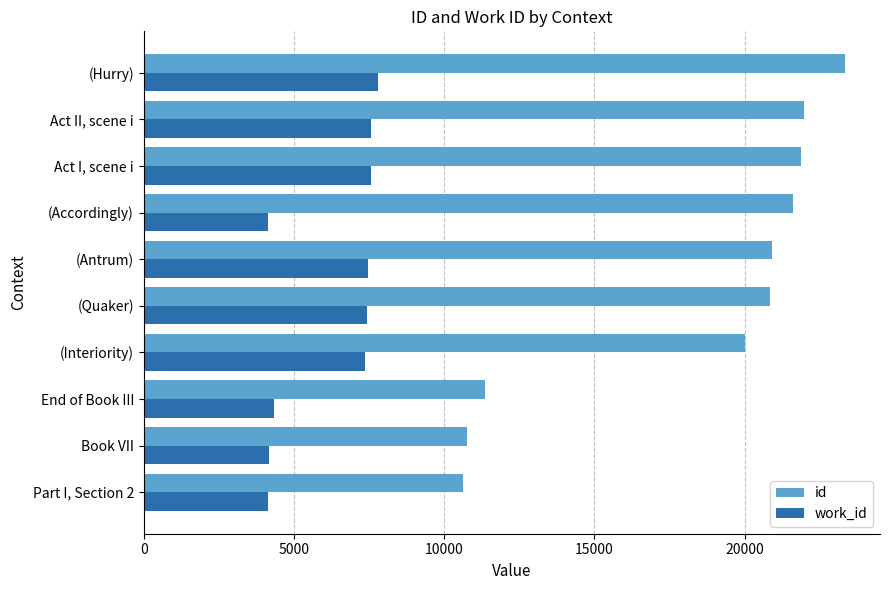

Which label corresponds to the largest value in the chart?

(Hurry)